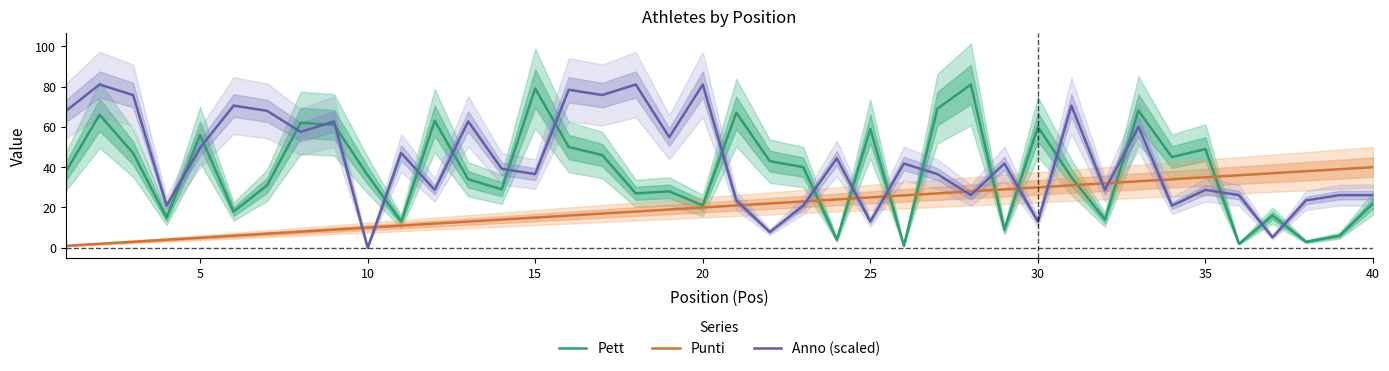

Is this an area chart (filled region under the line)?

No